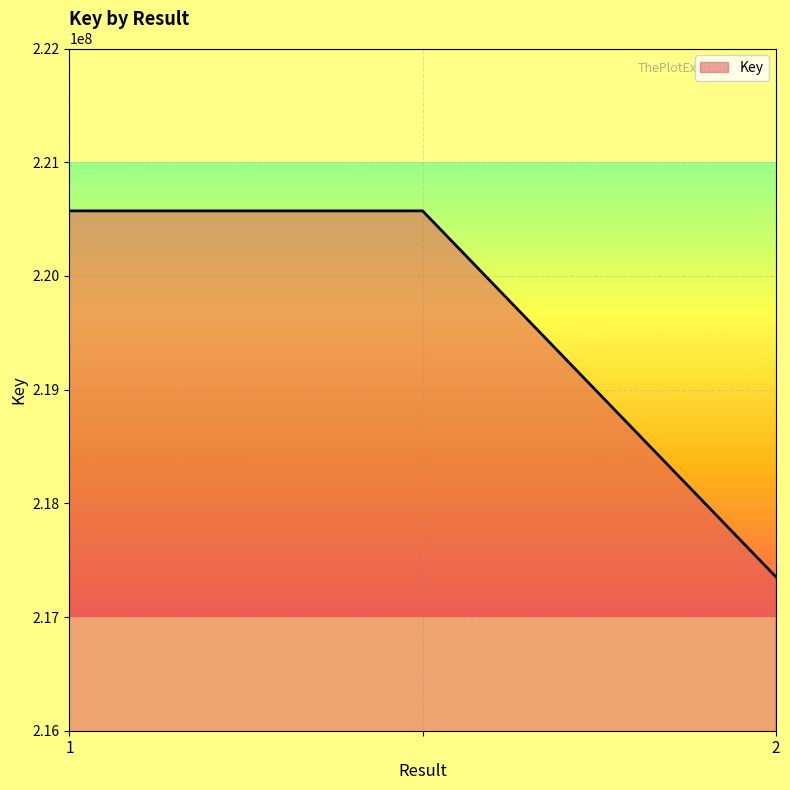

What is the difference between the maximum and minimum values?

3217799